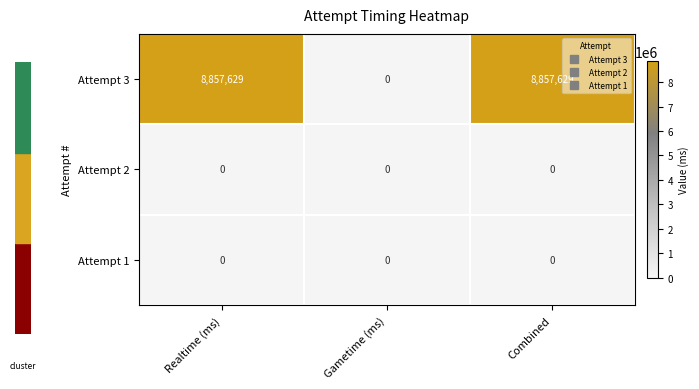

Reading left to right, extract all data points from this chart.

Attempt 3: 8857629	0	8857629
Attempt 2: 0	0	0
Attempt 1: 0	0	0